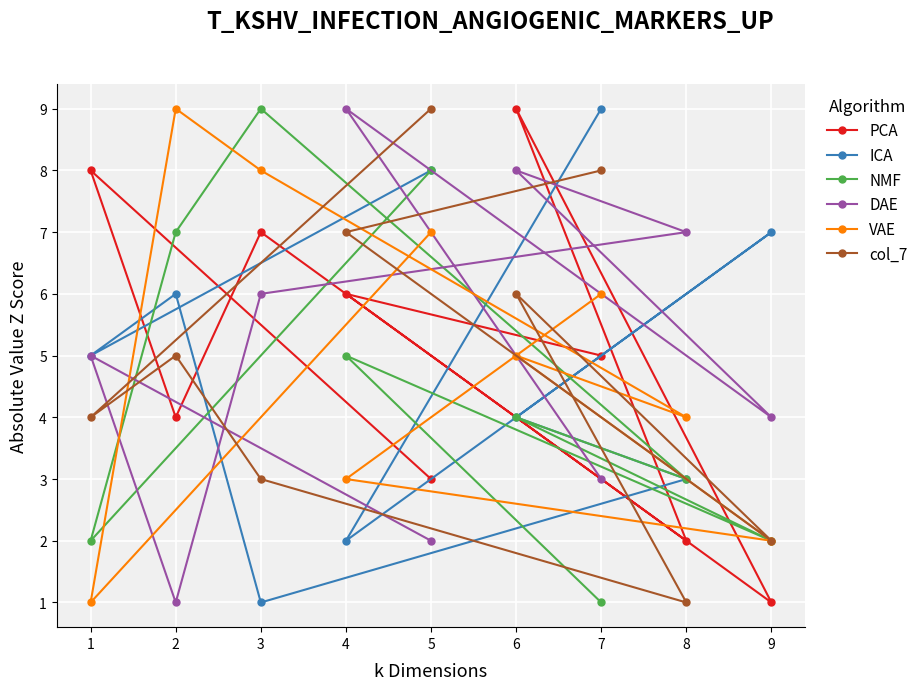

What is the difference between the highest and lowest values at 3?

8